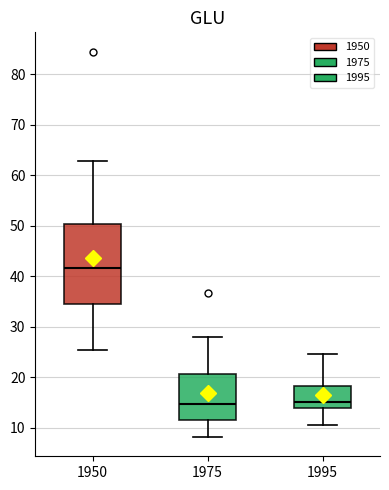

Reading left to right, transcribe this box plot: for each box, give where its median line is, the range the box spans, and where its two whiskers end, as read against the y-axis. The values are not printed on the chart, so give them approximately, as read against the axis.

1950: median 42, box 35 to 50, whiskers 26 to 63
1975: median 15, box 12 to 21, whiskers 8 to 28
1995: median 15, box 14 to 18, whiskers 11 to 25